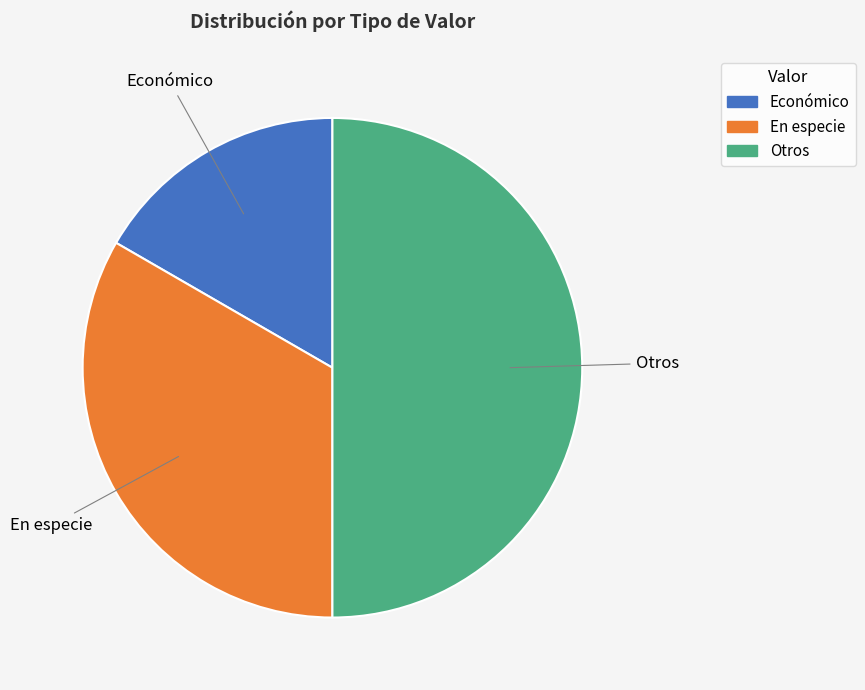

Is Económico the majority of the pie?

No